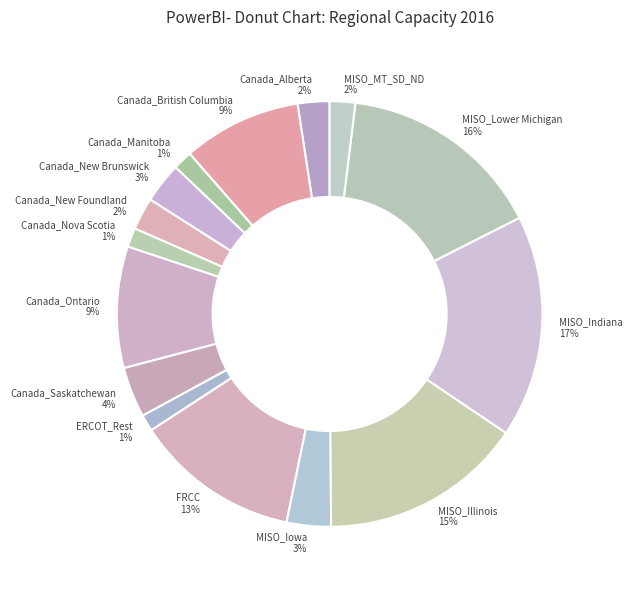

To the nearest percent, what portion does Canada_New Foundland represent?

2%